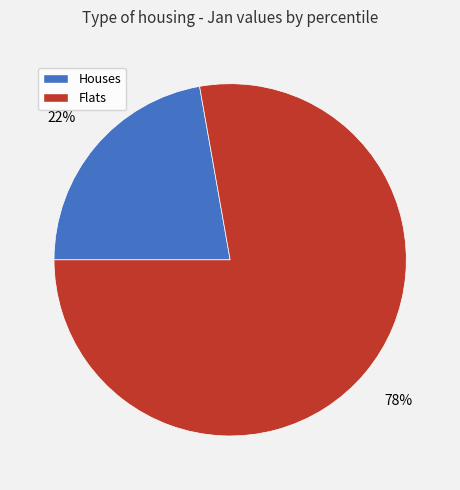

What is the largest slice in the pie chart?

Flats